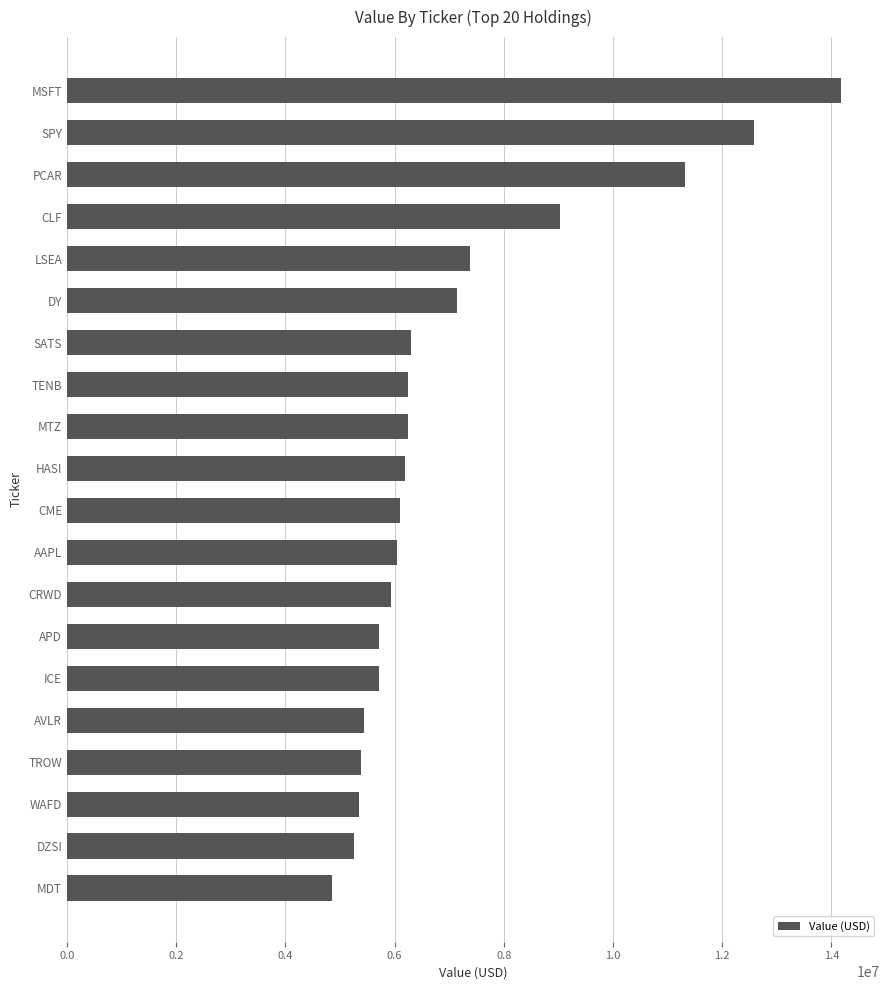

What is the smallest value displayed?

4853000